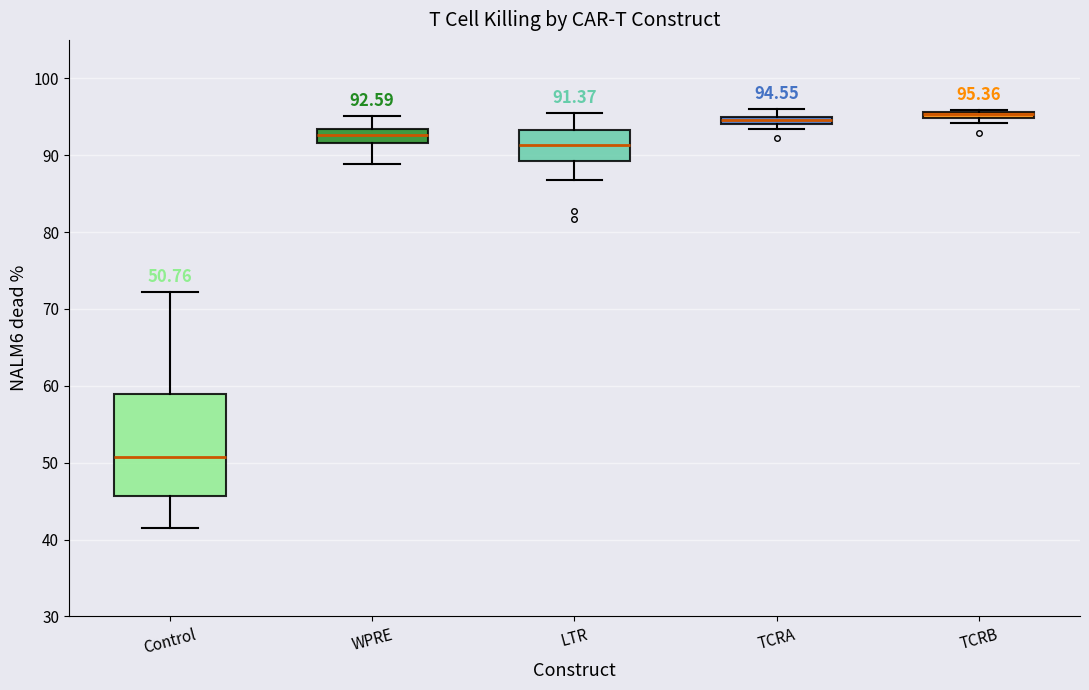

Comparing the boxes themselves (not the whiskers), which one is the tallest?

Control